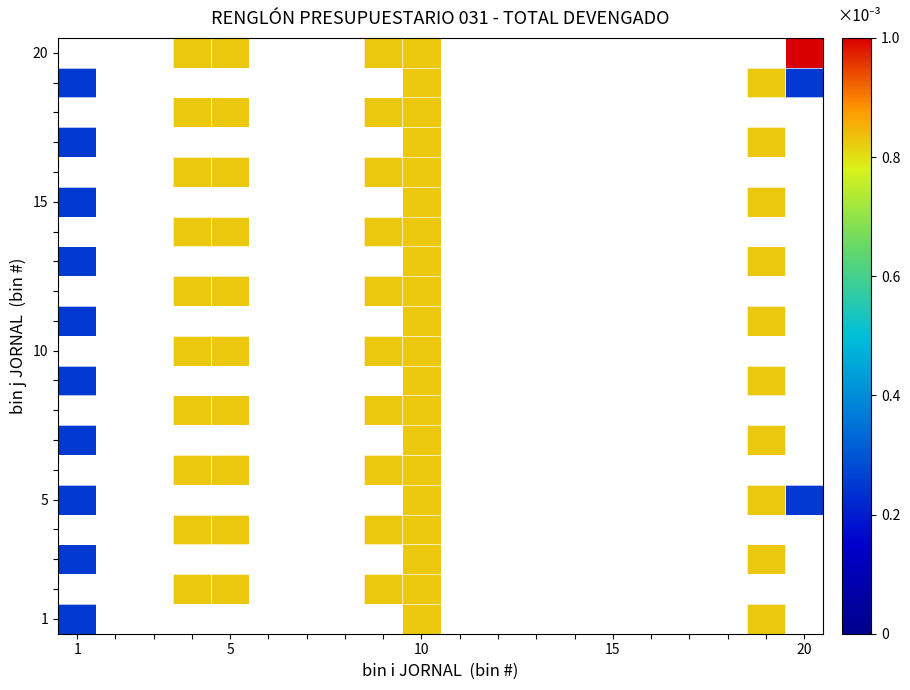

Which series has the largest range (max minus min)?

20